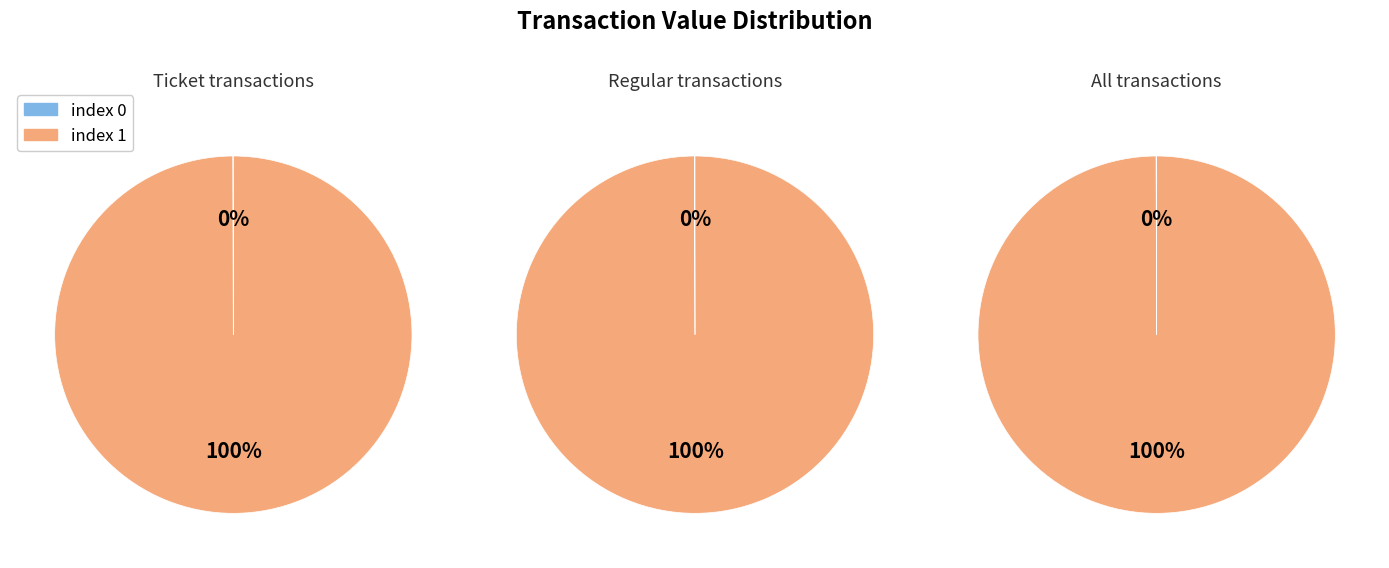

True or false: io_index=0 accounts for 1% of the total.

False